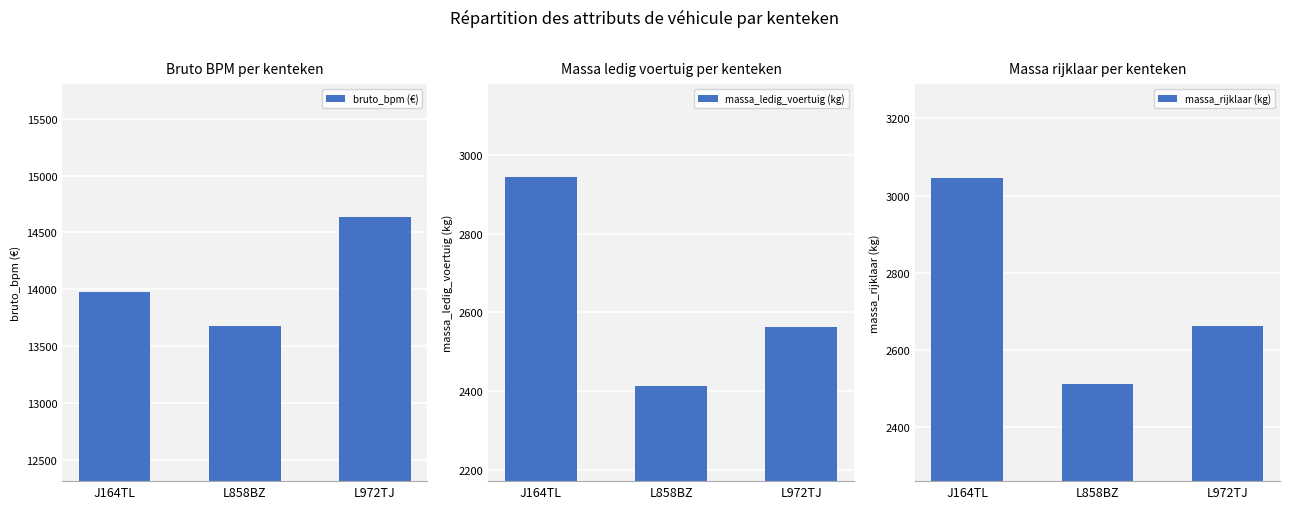

How many groups of bars are there?

3